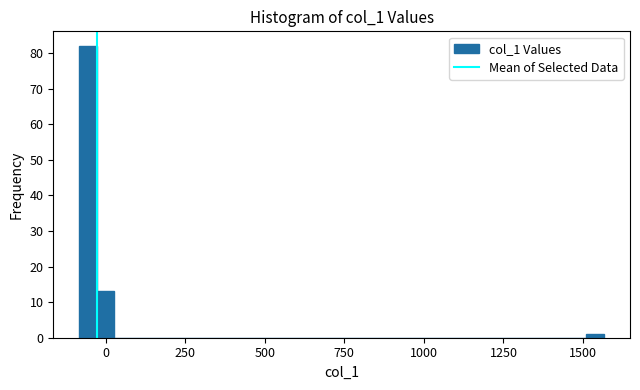

Read against the x-axis, roughly where is the centre of the tallest bar?

-50